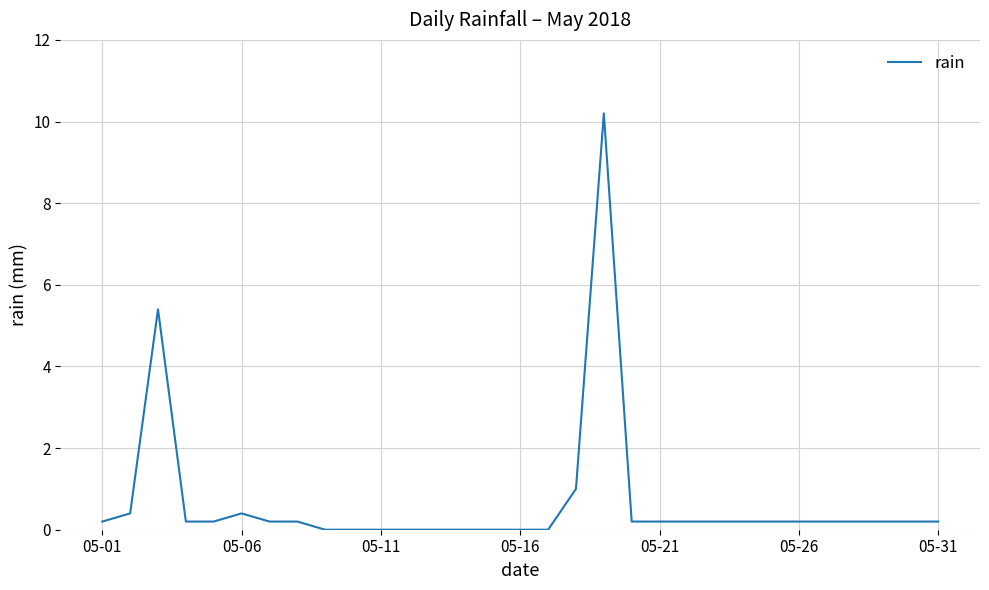

What is the maximum value shown in the chart?

10.2